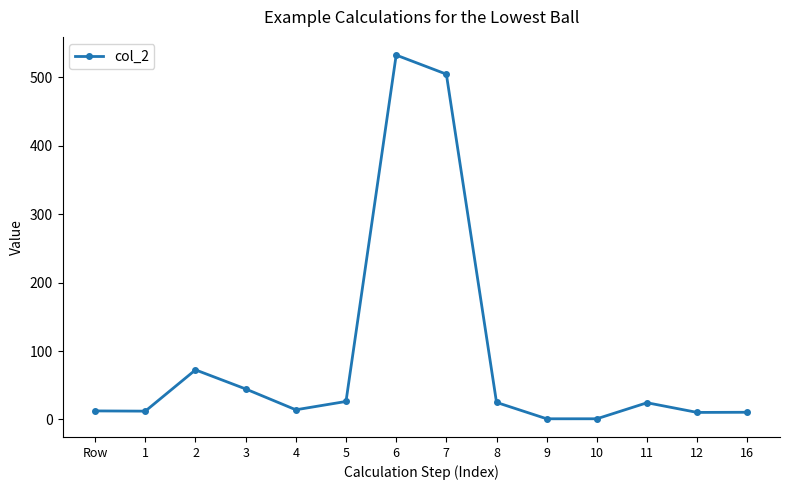

Is it true that the value at 2 is 72.5?

True